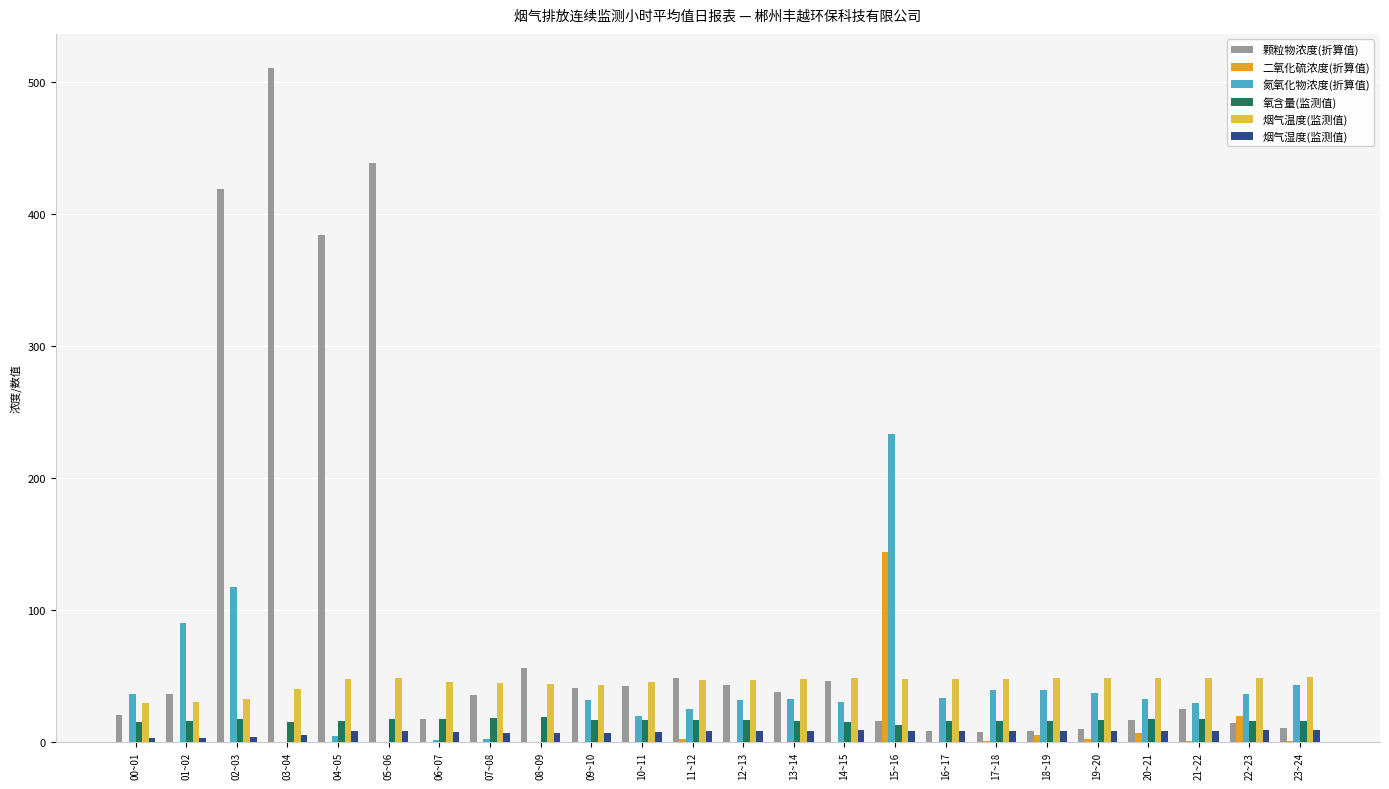

Where is 二氧化硫浓度(折算值) nearest to the value 71?

22~23